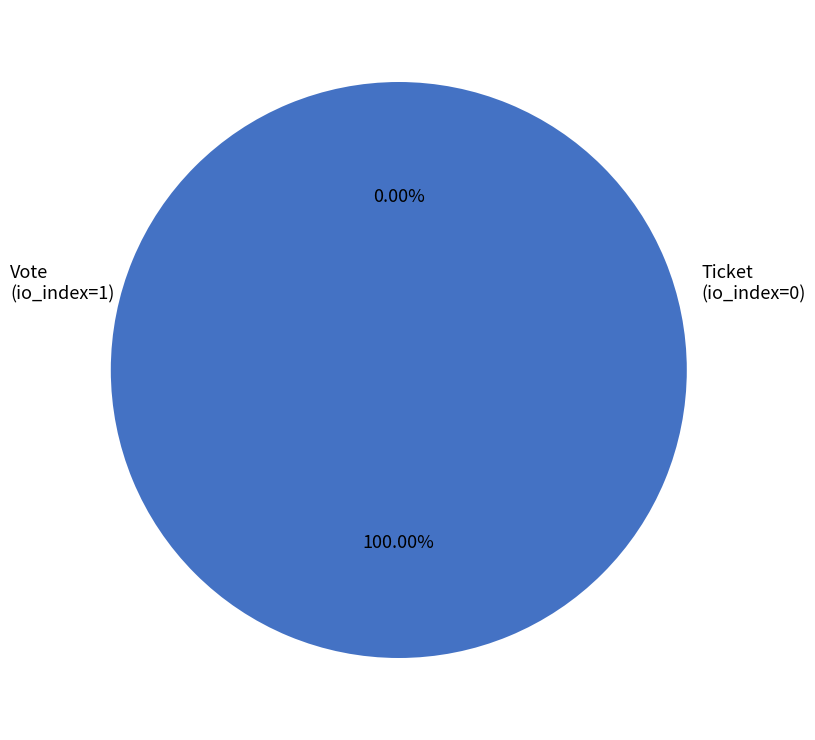

To the nearest percent, what is the combined percentage of Ticket
(io_index=0) and Vote
(io_index=1)?

100%